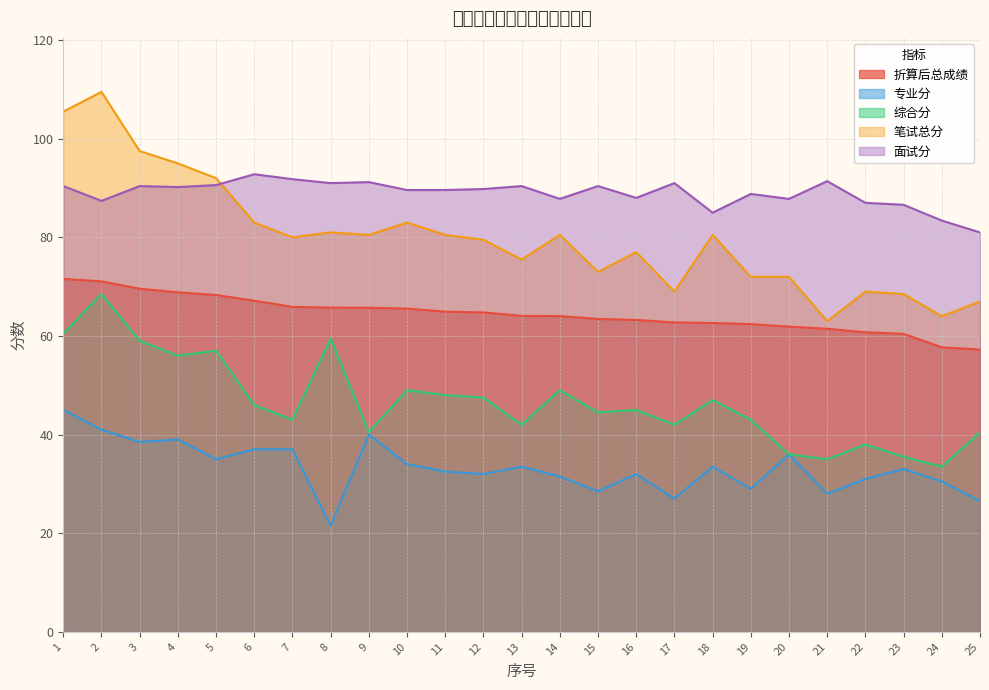

What is the minimum value shown in the chart?

21.5